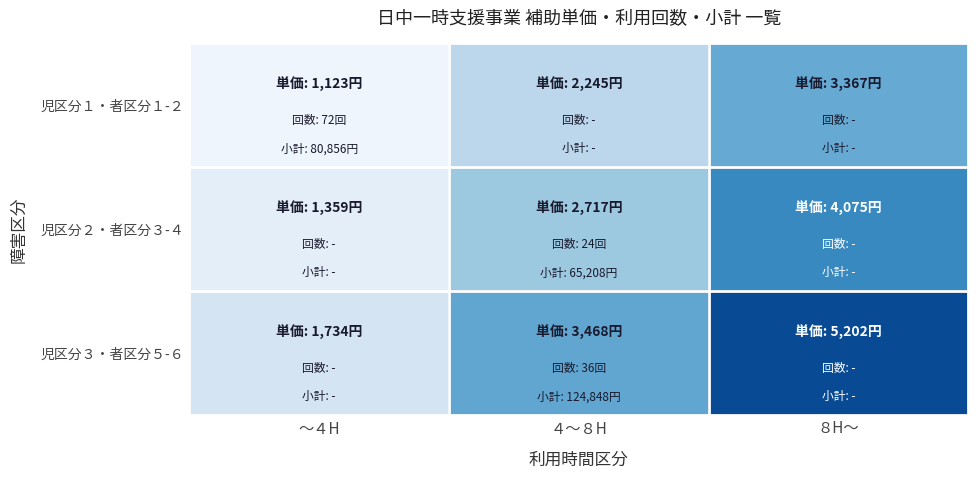

Between ～４H and ４～８H, which series saw the biggest shift?

児区分３・者区分５-６